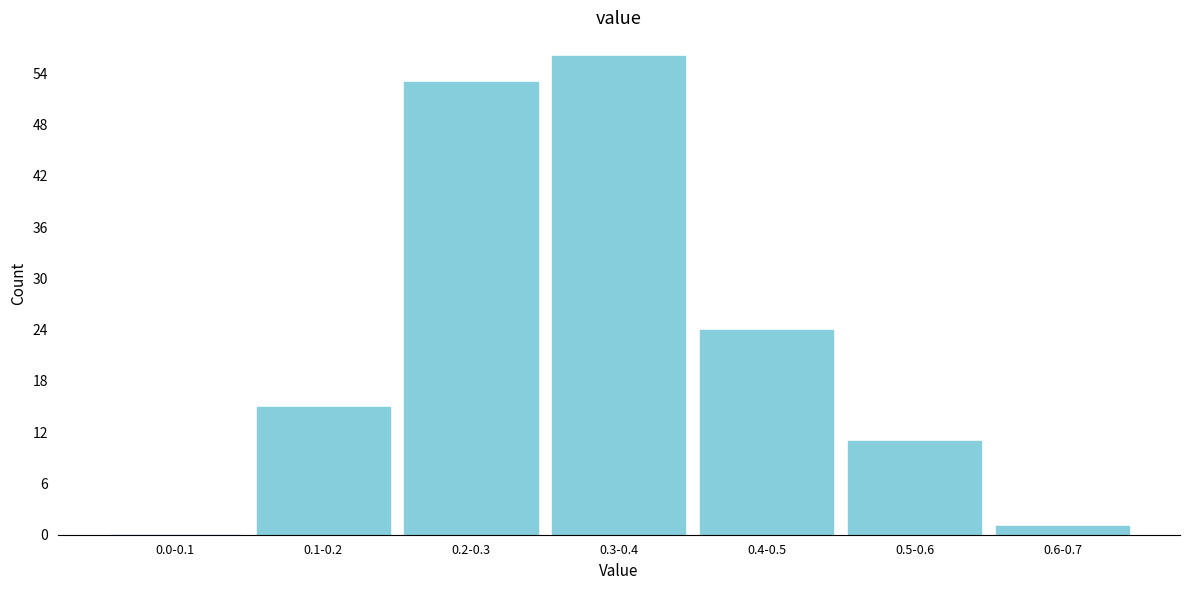

Reading left to right, what are all the values shown in this chart?

0.0-0.1=0	0.1-0.2=15	0.2-0.3=53	0.3-0.4=56	0.4-0.5=24	0.5-0.6=11	0.6-0.7=1